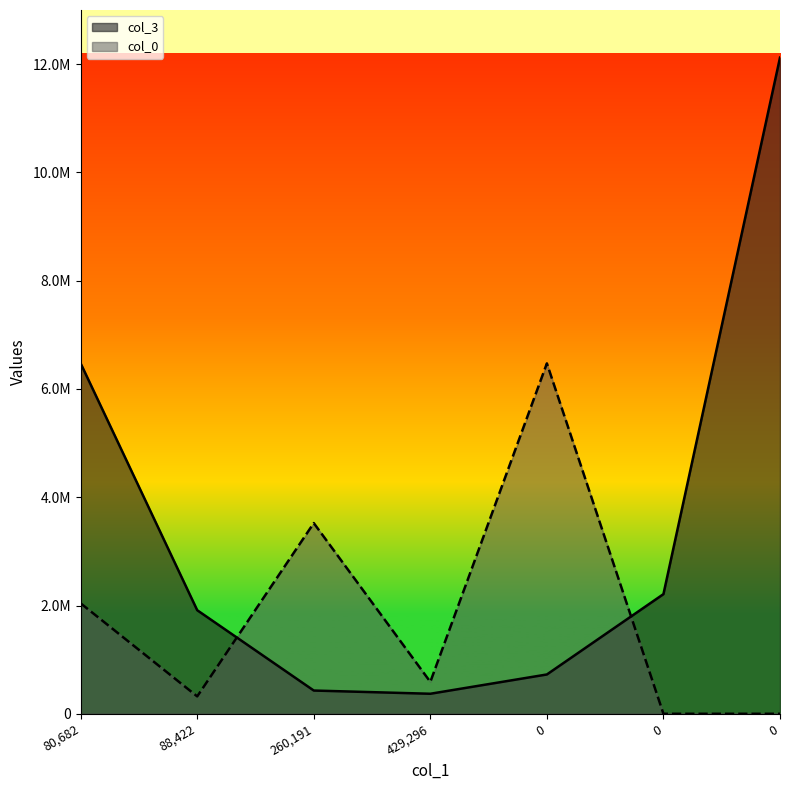

How many intersections are there between col_3 and col_0?

2